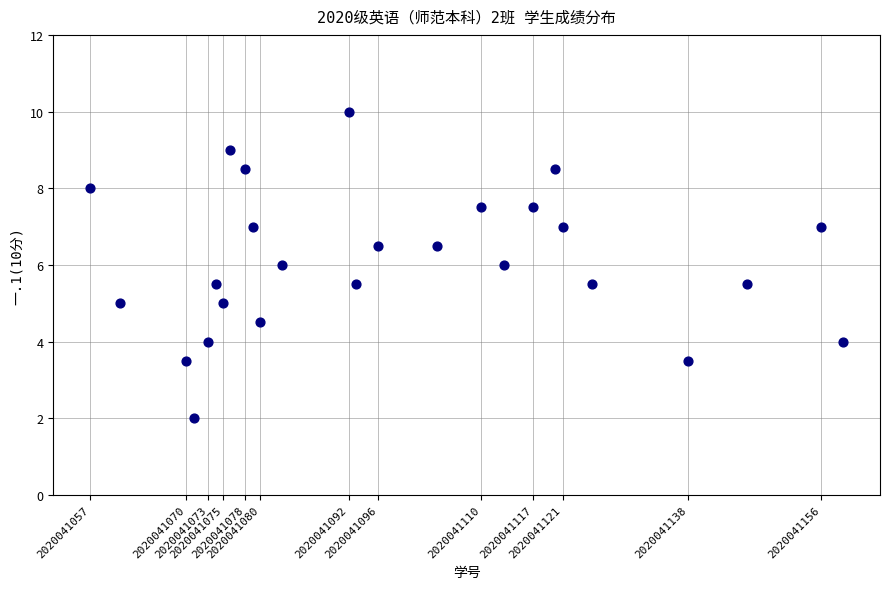

What is the range of X values (max minus min)?

102.0